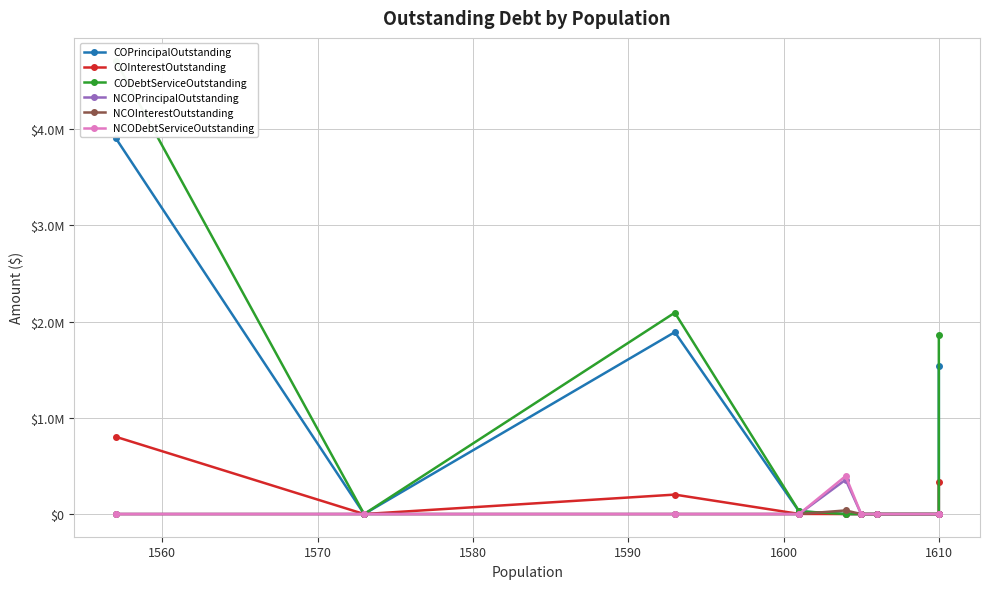

Reading right to left, extract all data points from this chart.

COPrincipalOutstanding: 1535000.0	0.0	0.0	0.0	0.0	27859.9	1890000.0	0.0	3908000.0
COInterestOutstanding: 327781.3	0.0	0.0	0.0	0.0	1495.8	201997.0	0.0	803213.2
CODebtServiceOutstanding: 1862781.3	0.0	0.0	0.0	0.0	29355.7	2091997.0	0.0	4711213.2
NCOPrincipalOutstanding: 0.0	0.0	0.0	0.0	357000.0	0.0	0.0	0.0	0.0
NCOInterestOutstanding: 0.0	0.0	0.0	0.0	37655.0	0.0	0.0	0.0	0.0
NCODebtServiceOutstanding: 0.0	0.0	0.0	0.0	394655.0	0.0	0.0	0.0	0.0